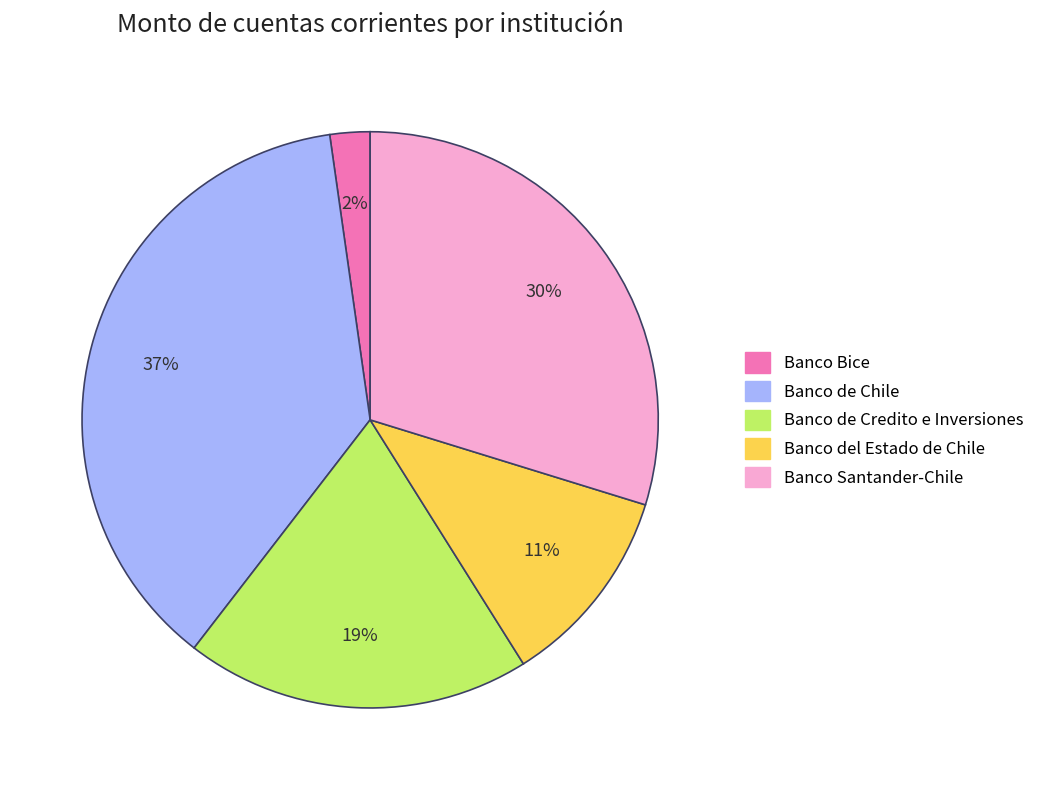

To the nearest percent, what is the difference between the largest and smallest slice percentages?

35%